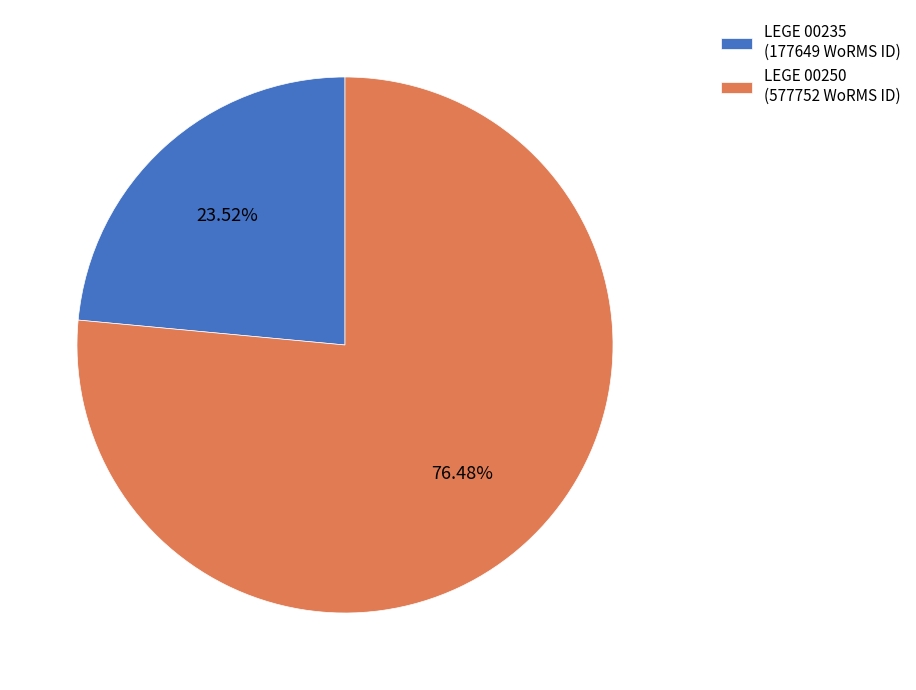

What is the smallest slice in the pie chart?

LEGE 00235